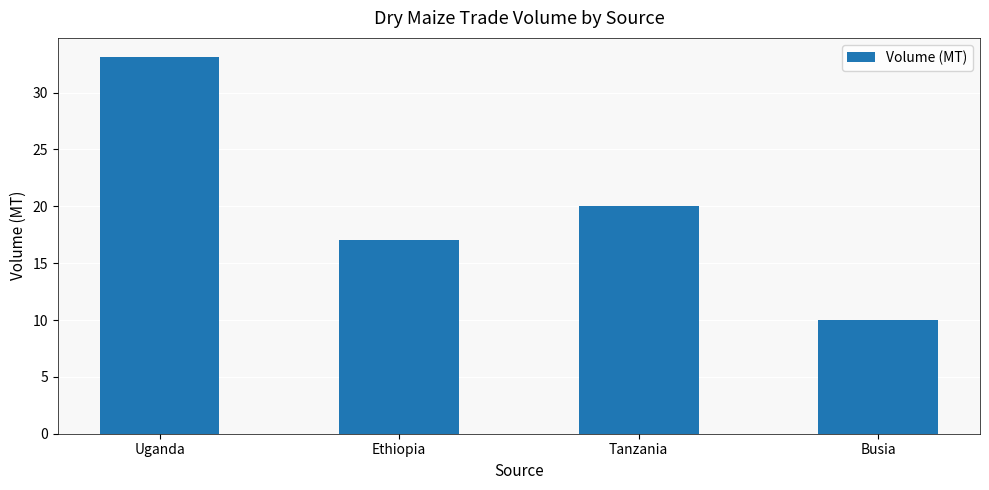

What is the average value?

20.0